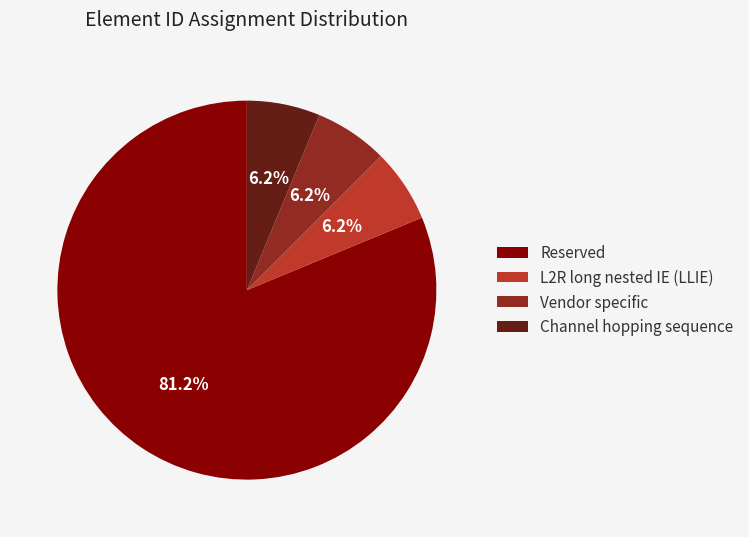

What is the majority slice?

Reserved